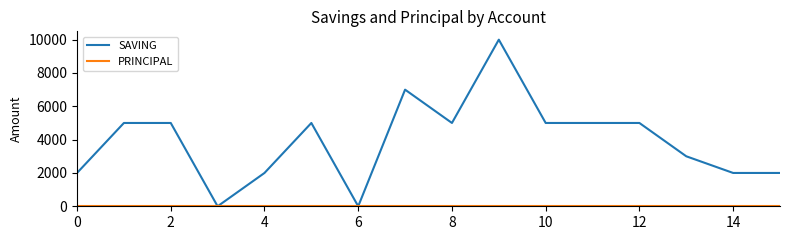

Which series has the largest total across all categories?

SAVING